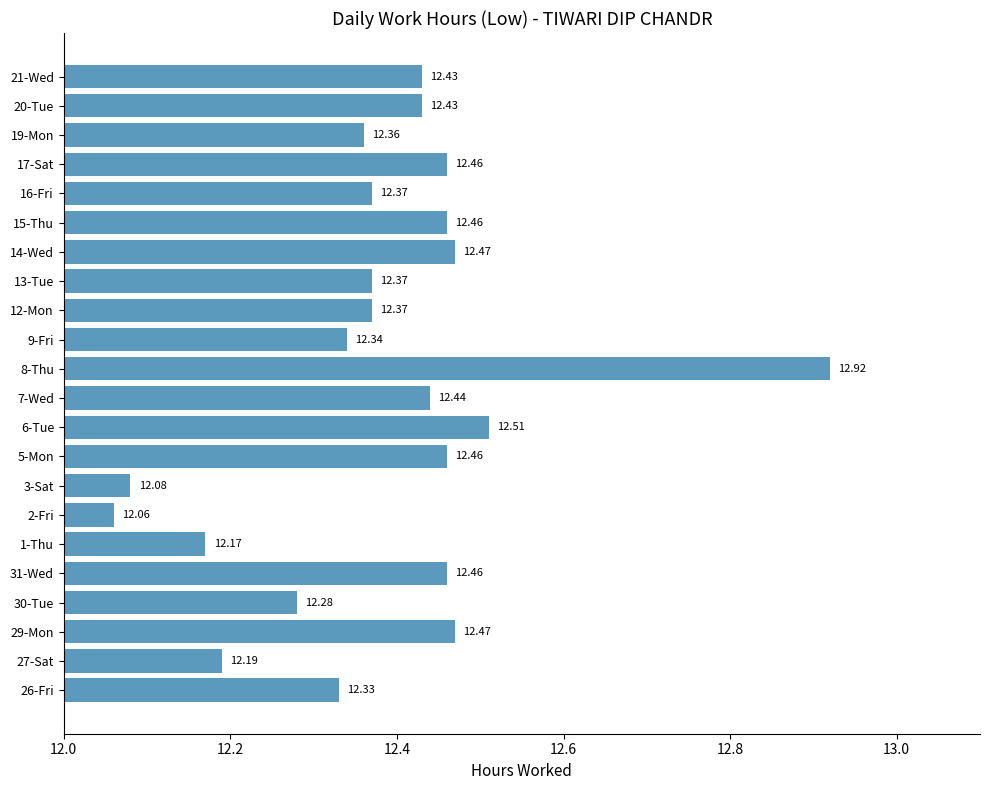

What is the average value?

12.4